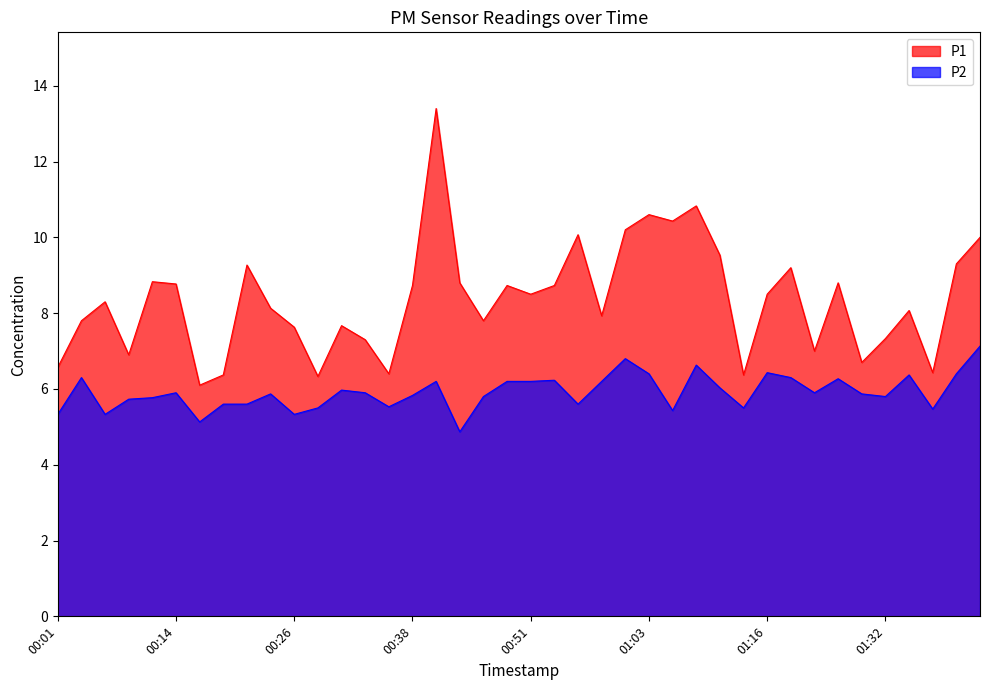

The value of P1 at 01:27 is 8.8. True or false?

True